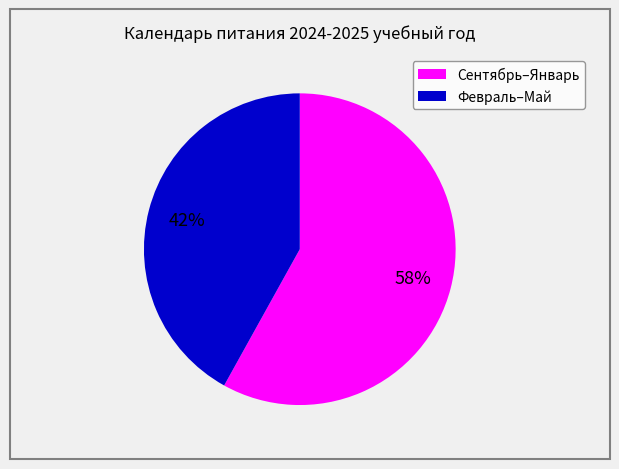

Does any single category account for the majority?

Yes